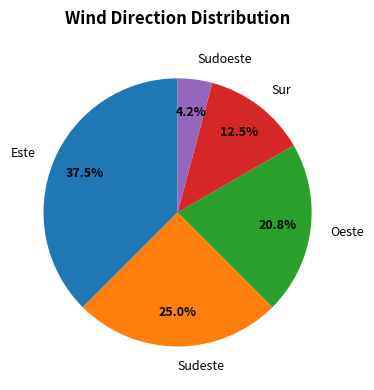

What percentage do Este and Oeste together represent?

58.3%